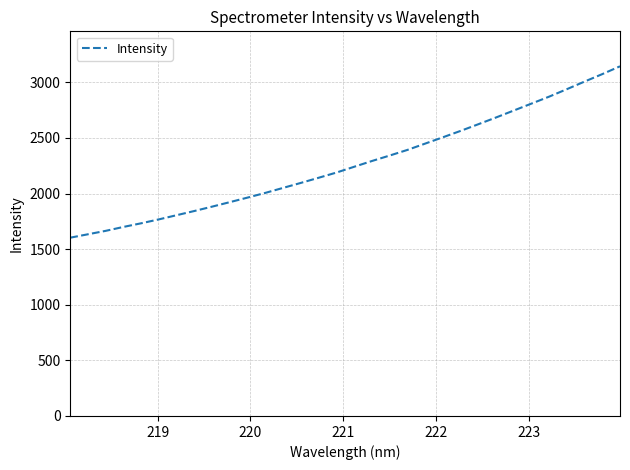

What is the minimum value shown in the chart?

1602.9